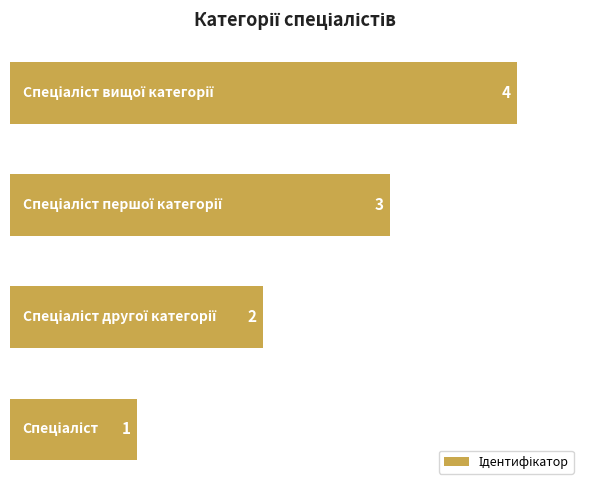

What is the sum of all values?

10